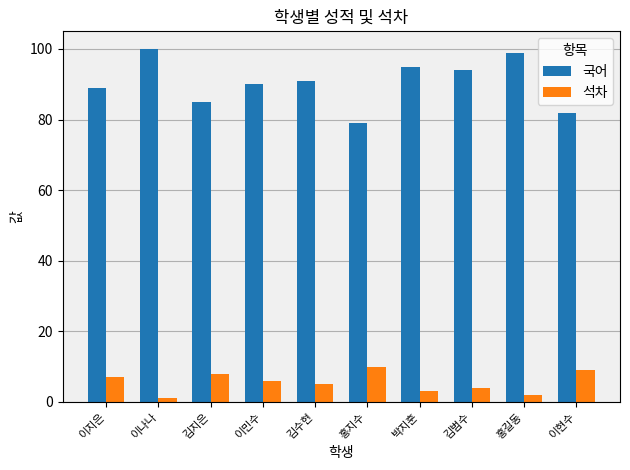

Reading right to left, transcribe all the data shown in this chart.

국어: 이현수=82	홍길동=99	김범수=94	박지훈=95	홍지수=79	김수현=91	이민수=90	김지은=85	이나나=100	이지은=89
석차: 이현수=9	홍길동=2	김범수=4	박지훈=3	홍지수=10	김수현=5	이민수=6	김지은=8	이나나=1	이지은=7